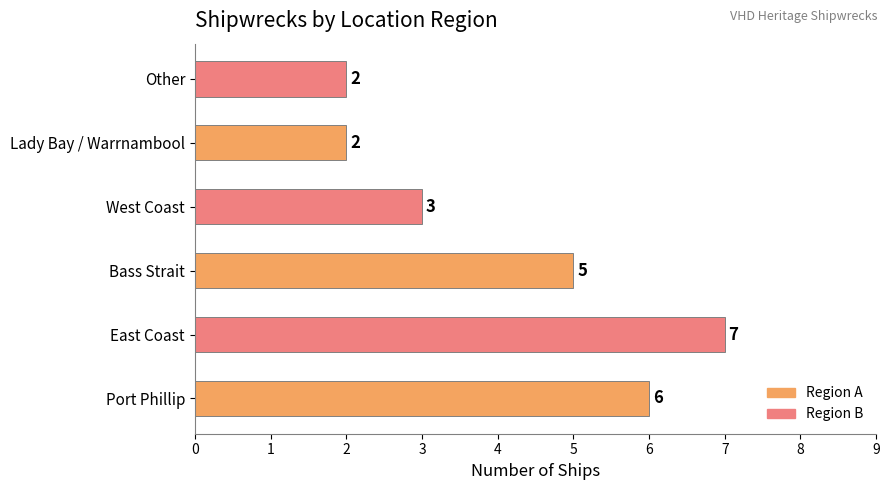

Reading bottom to top, list all the values displayed in this chart.

6	7	5	3	2	2